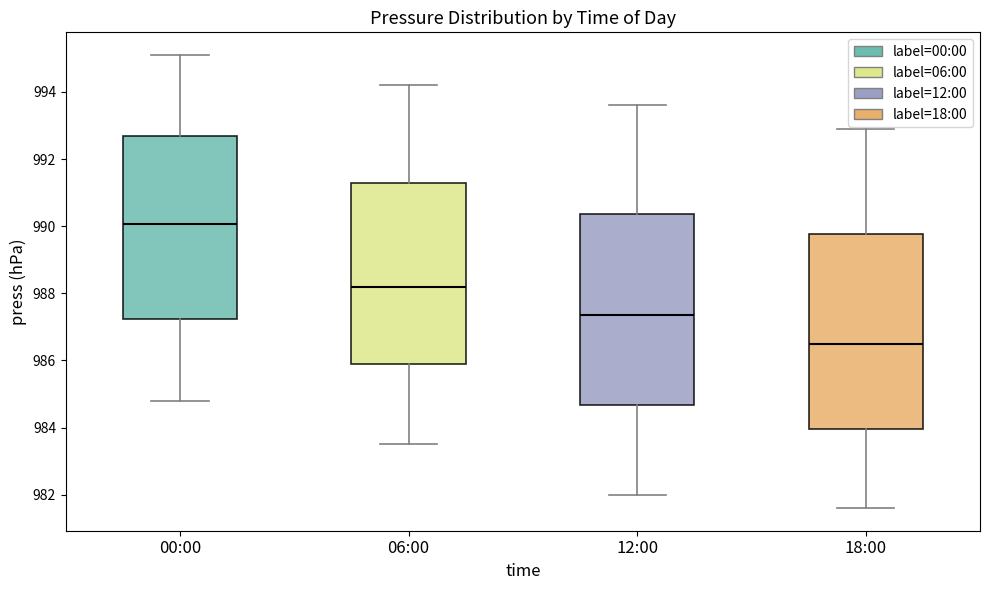

Reading left to right, read every box against the y-axis: the position of its median line, the range the box covers, and the ends of its whiskers. The values are not printed on the chart, so give them approximately, as read against the axis.

00:00: median 990.0, box 987.2 to 992.8, whiskers 984.8 to 995.2
06:00: median 988.2, box 986.0 to 991.2, whiskers 983.6 to 994.2
12:00: median 987.4, box 984.6 to 990.4, whiskers 982.0 to 993.6
18:00: median 986.6, box 984.0 to 989.8, whiskers 981.6 to 993.0